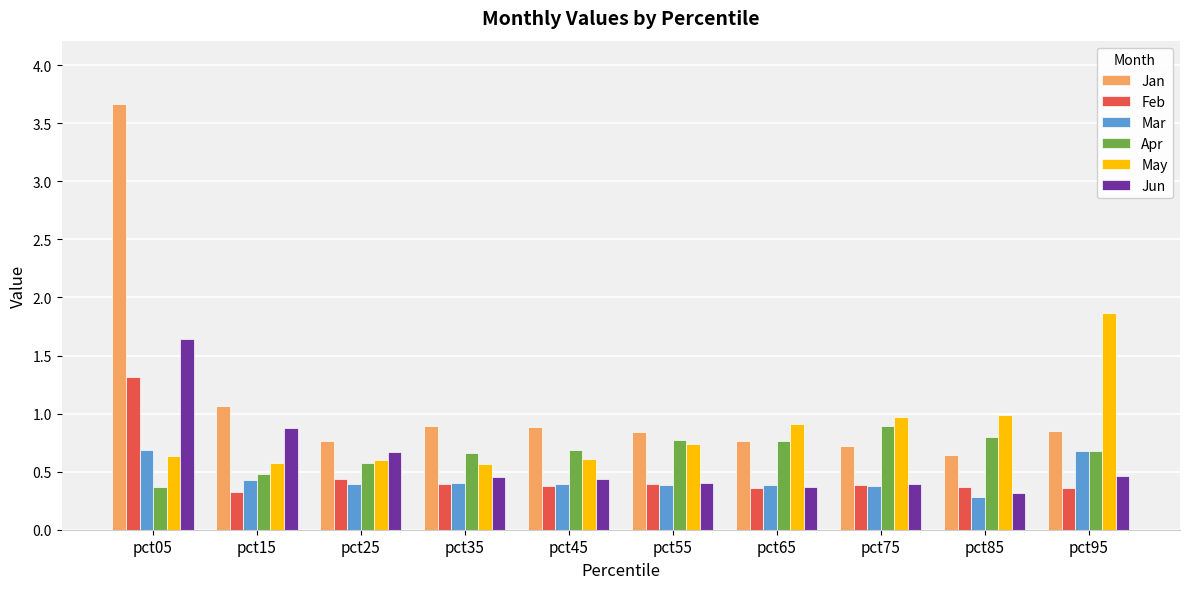

What is the difference between the May values at pct55 and pct45?

0.1